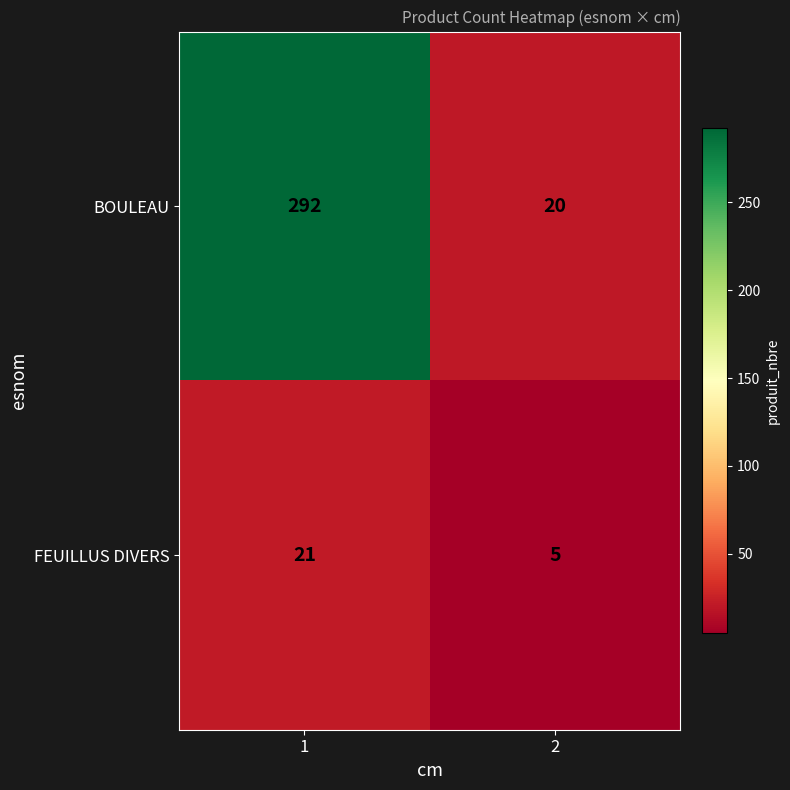

Which series has the largest range (max minus min)?

BOULEAU